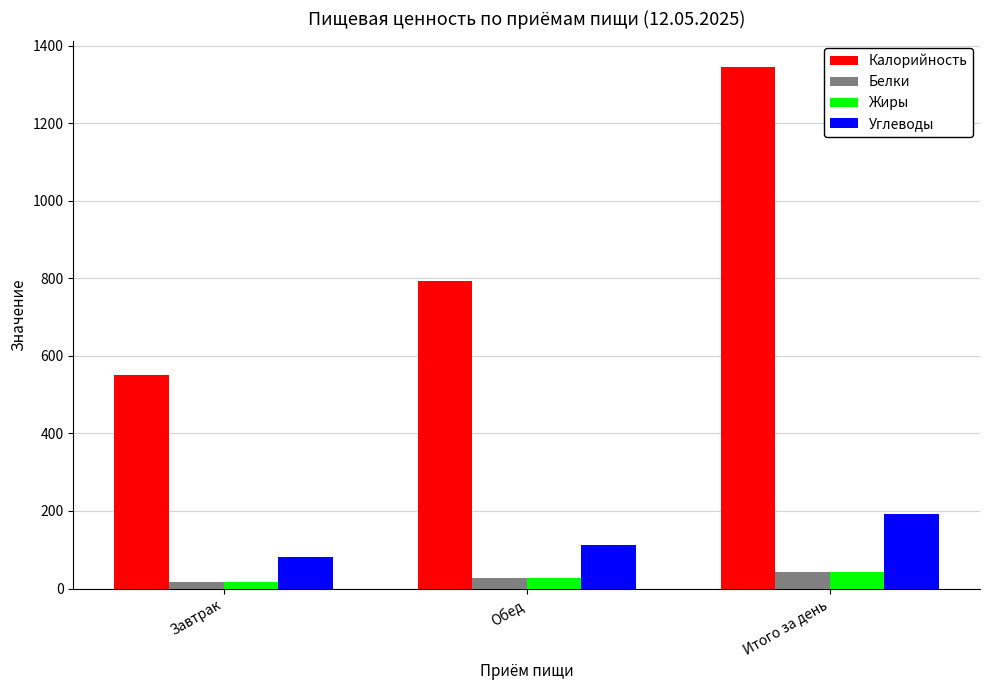

True or false: Калорийность has a value of 1093 at Обед.

False